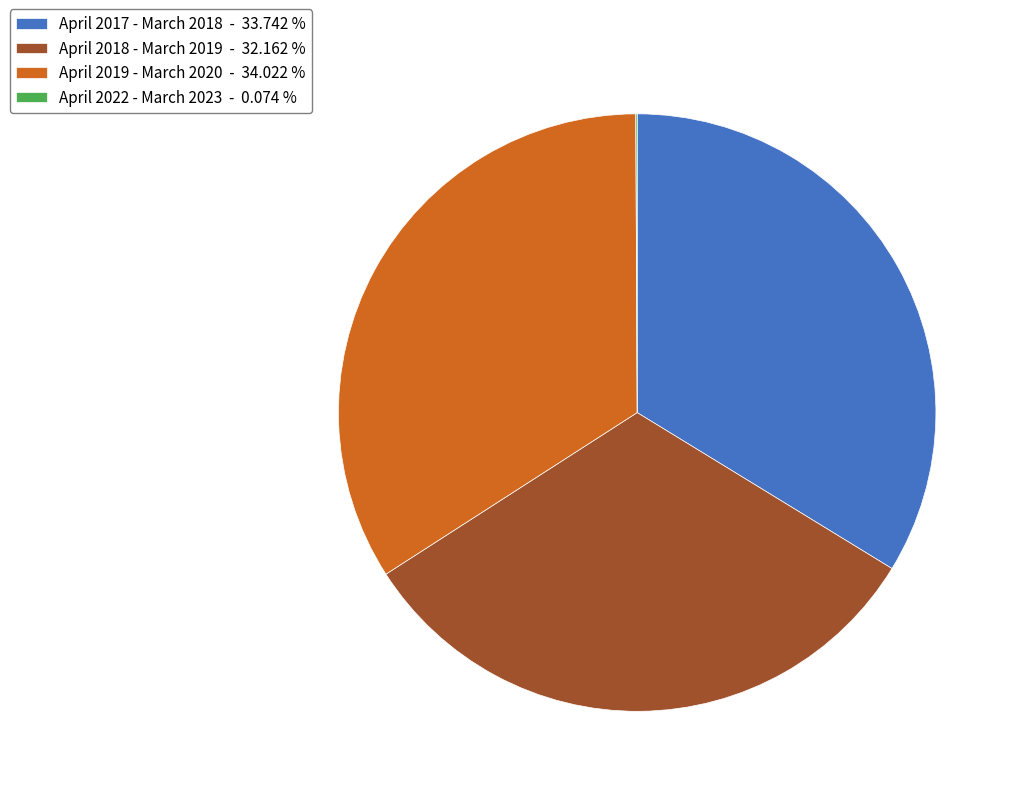

Does any single category account for the majority?

No